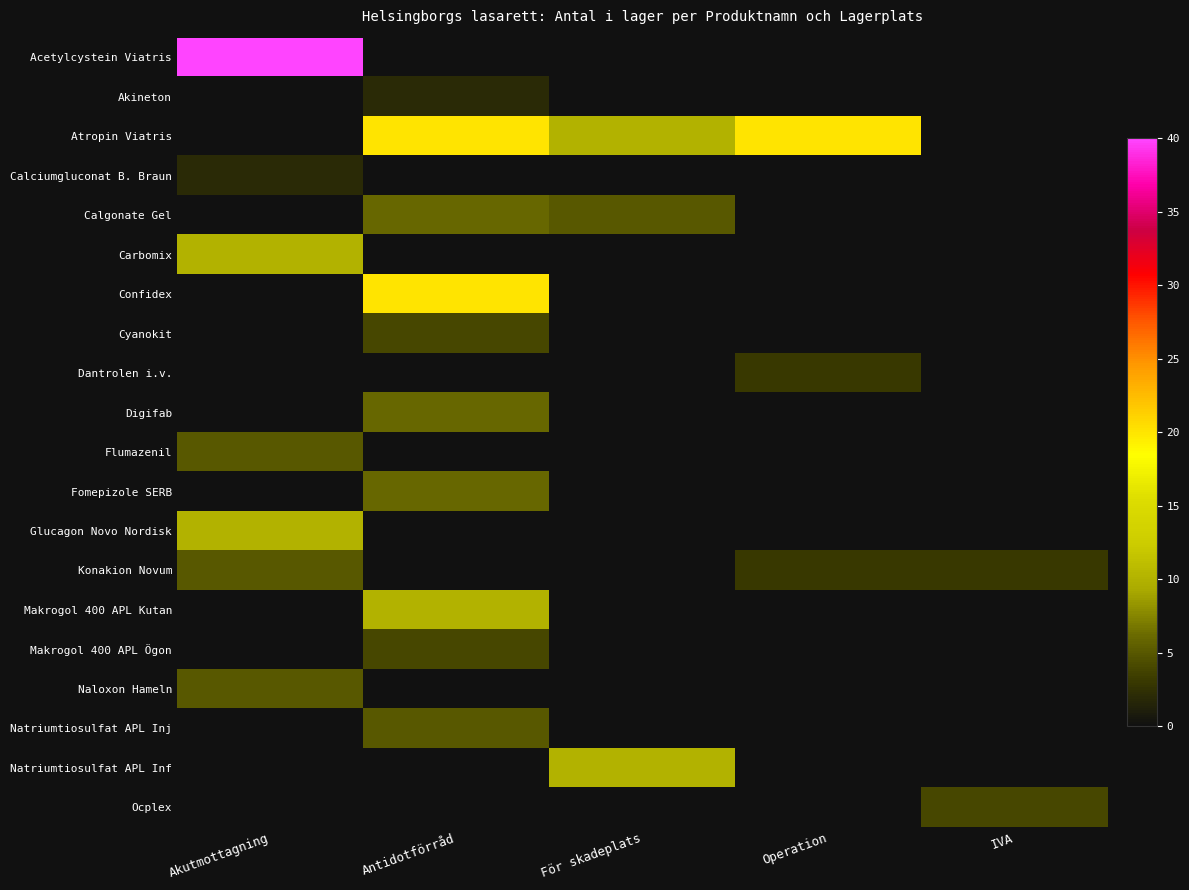

Which label corresponds to the largest value in the chart?

Akutmottagning